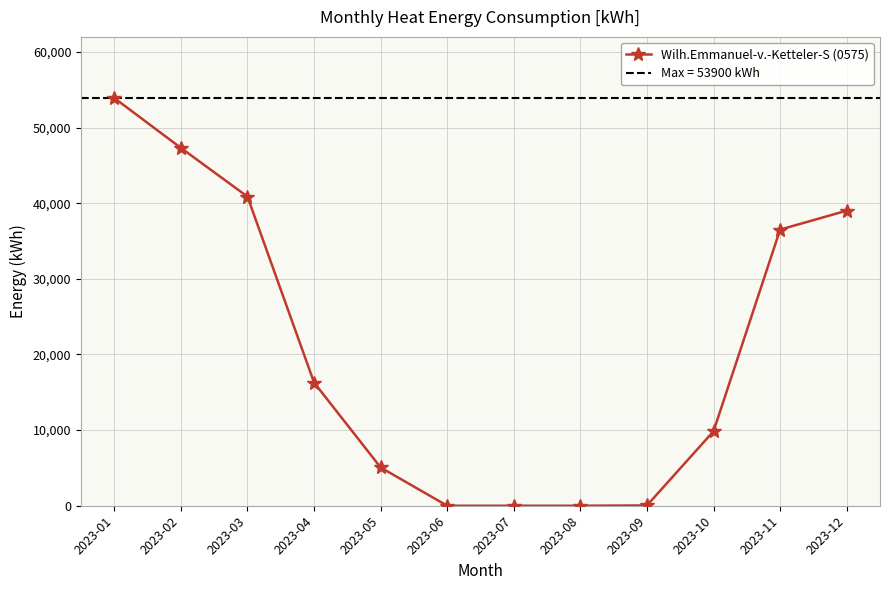

Between 2023-07 and 2023-05, which is larger?

2023-05